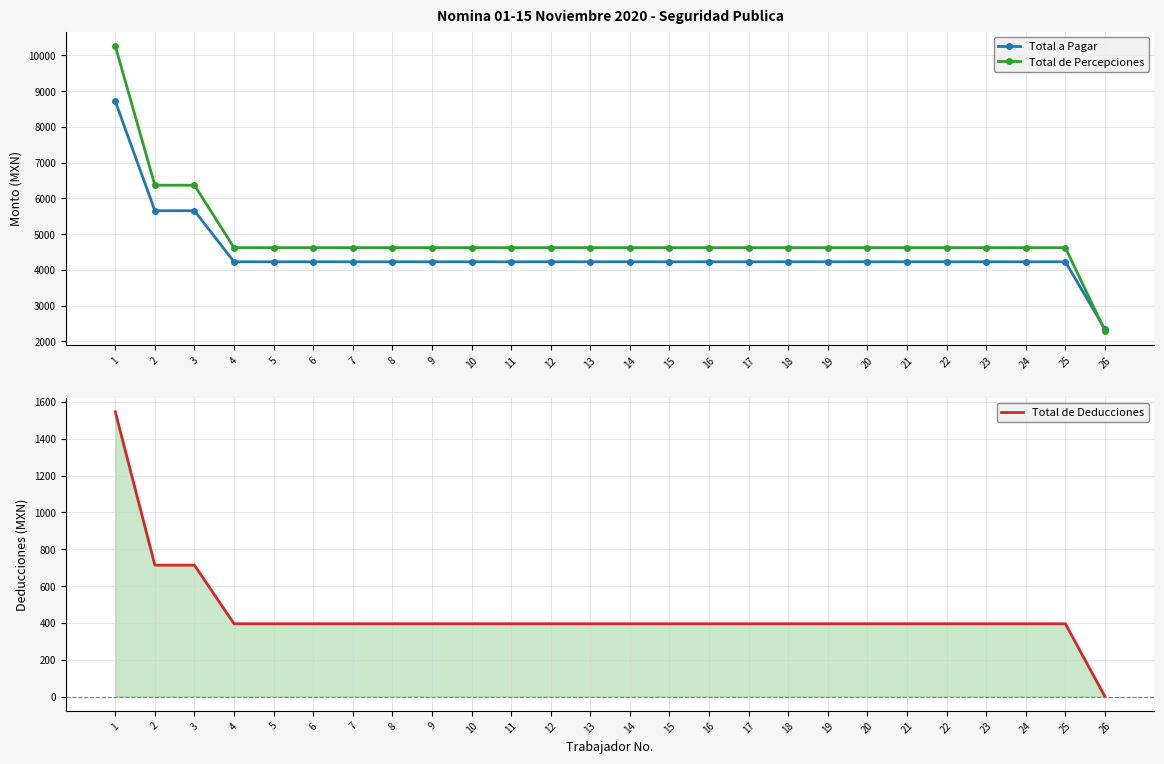

What are all the series names shown in the legend?

Total a Pagar, Total de Percepciones, Total de Deducciones